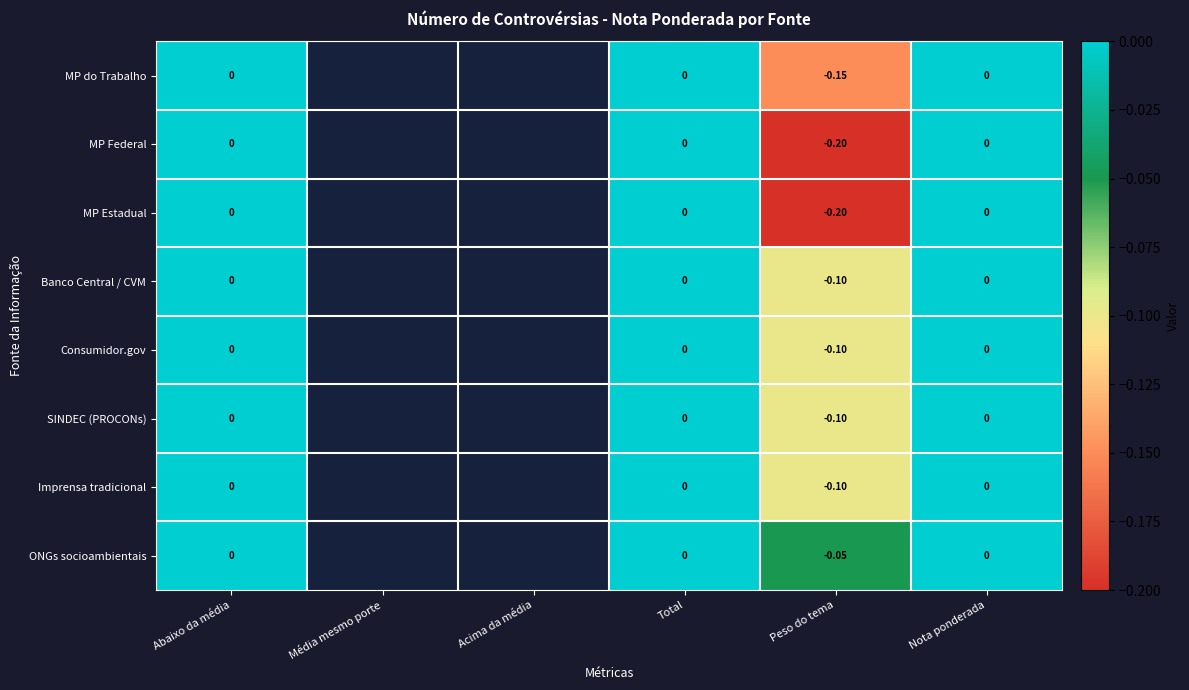

At which label does Consumidor.gov reach its minimum?

Peso do tema